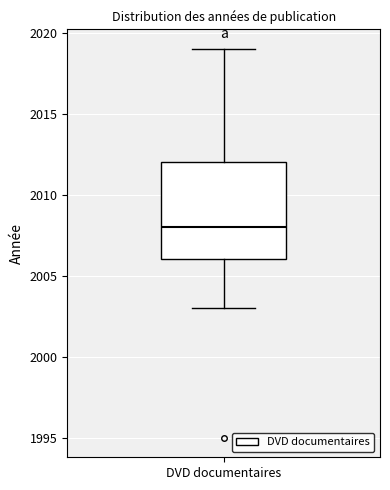

Transcribe this box plot: give where the median line is, the range the box spans, and where the two whiskers end, as read against the y-axis. The values are not printed on the chart, so give them approximately, as read against the axis.

median 2008, box 2006 to 2012, whiskers 2003 to 2019